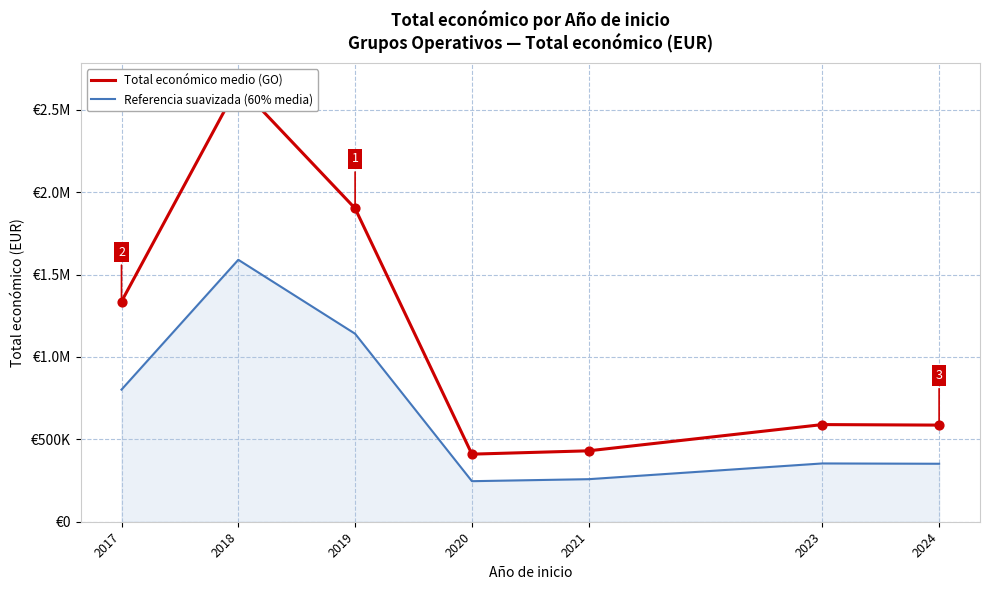

What are all the series names shown in the legend?

Total económico medio (GO), Referencia suavizada (60% media)